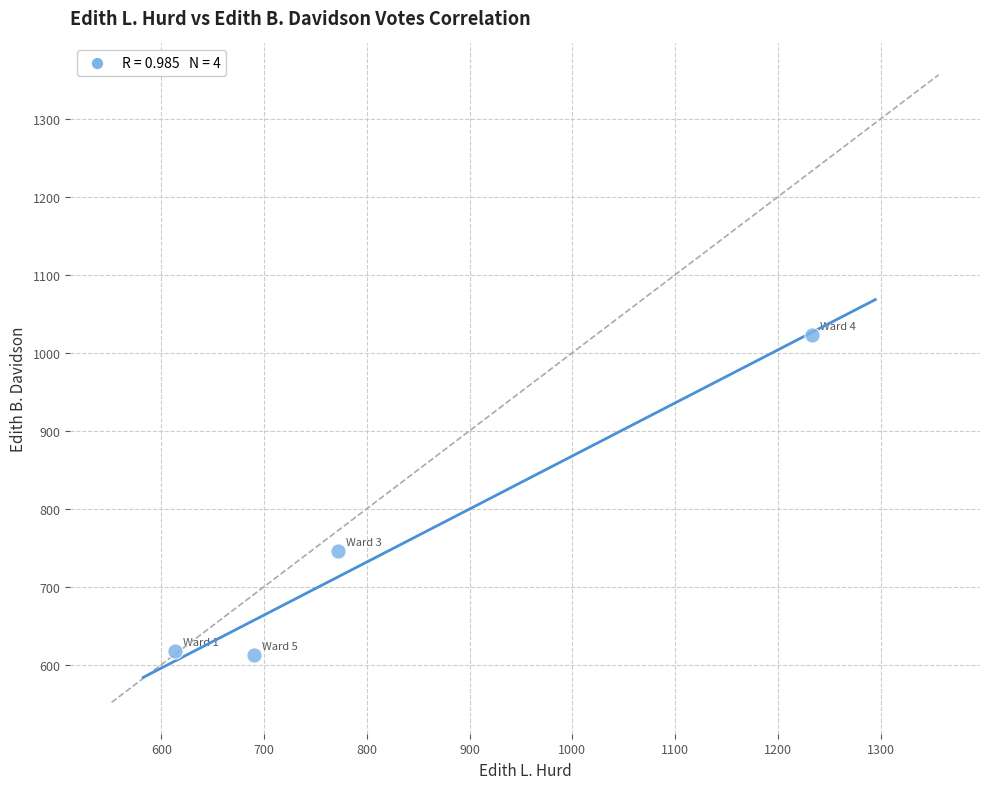

What Y value in the scatter plot is closest to 818?

746